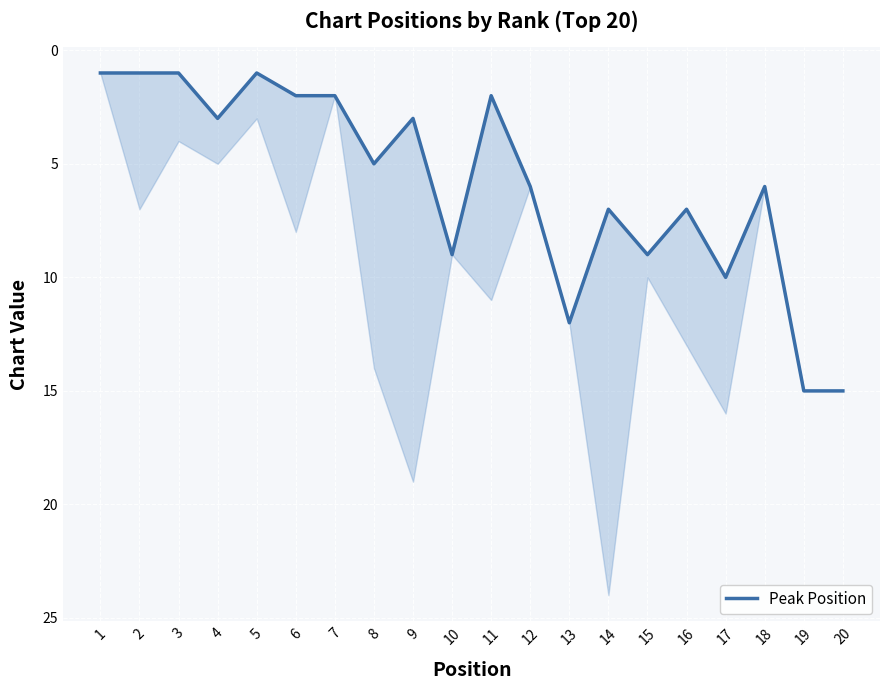

What is the approximate value at 7?

2